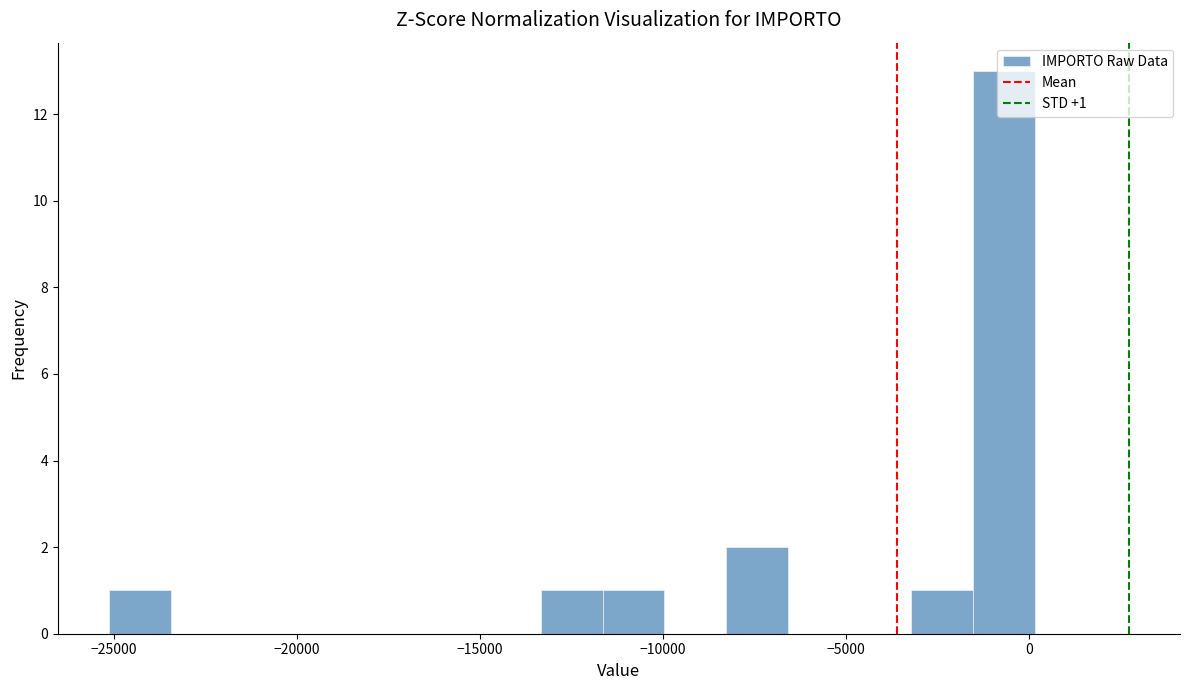

Around what value on the x-axis is the tallest bar? Give the approximate position of its centre, as read against the axis.

-500